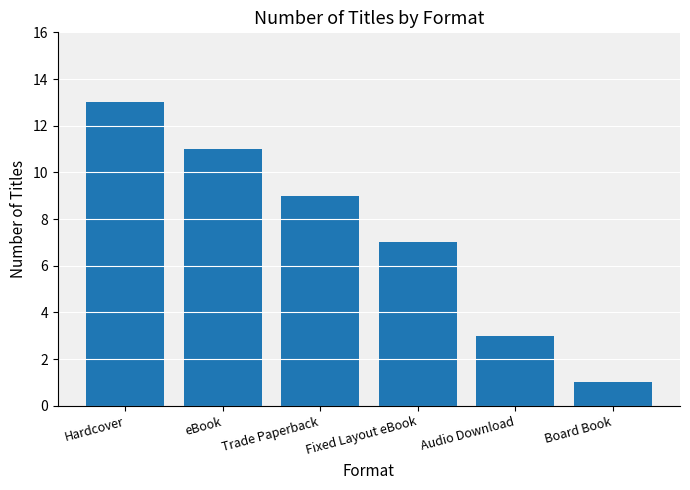

What is the label of the 2nd bar from the right?

Audio Download